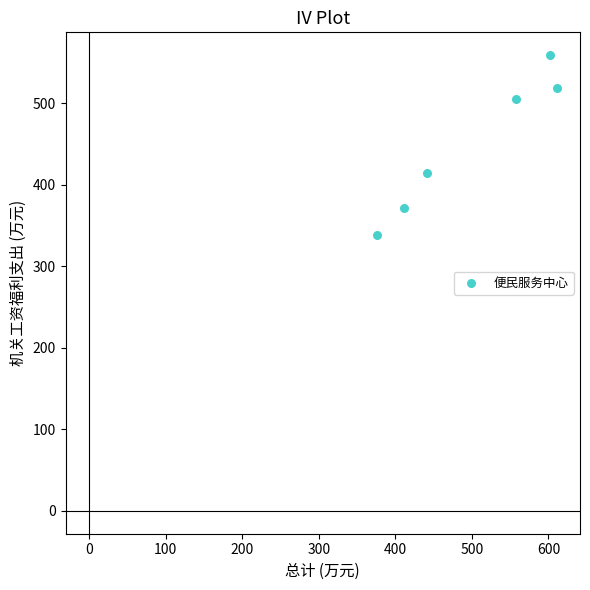

What is the range of X values (max minus min)?

234.2